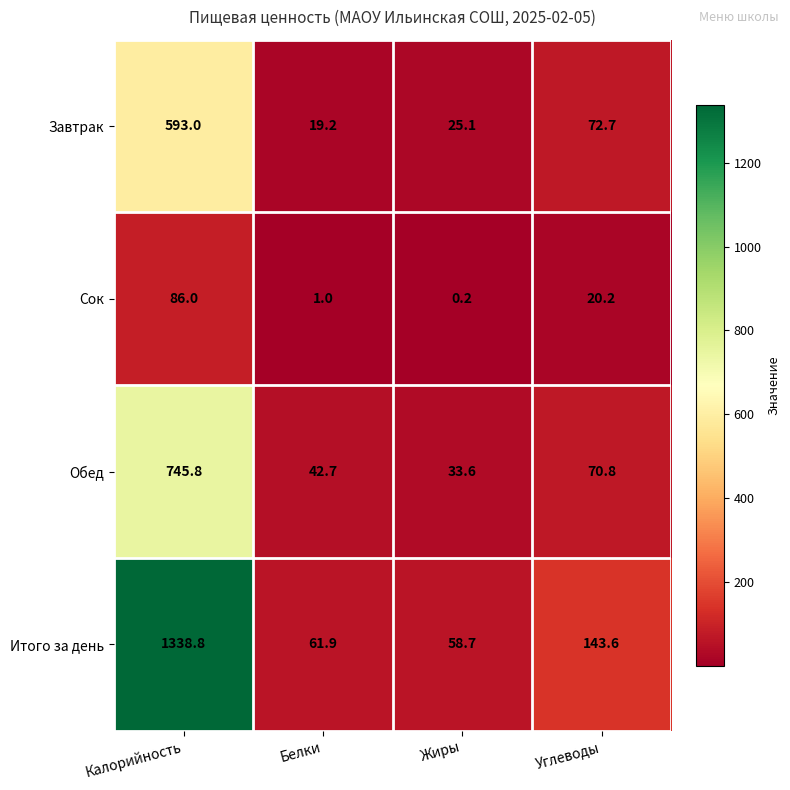

At which category is the sum across all series the highest?

Калорийность